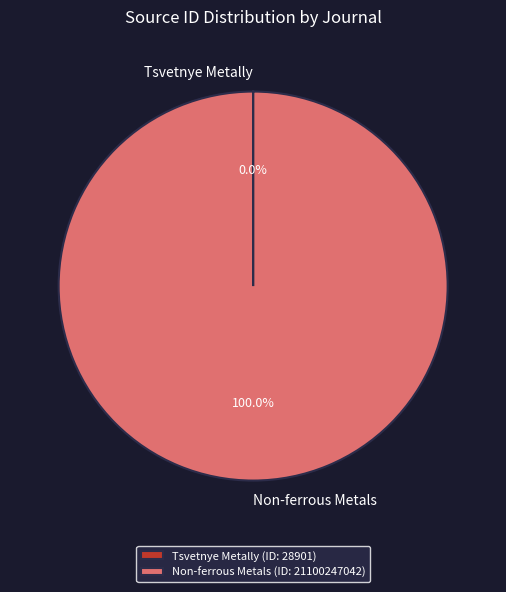

Does any single category account for the majority?

Yes